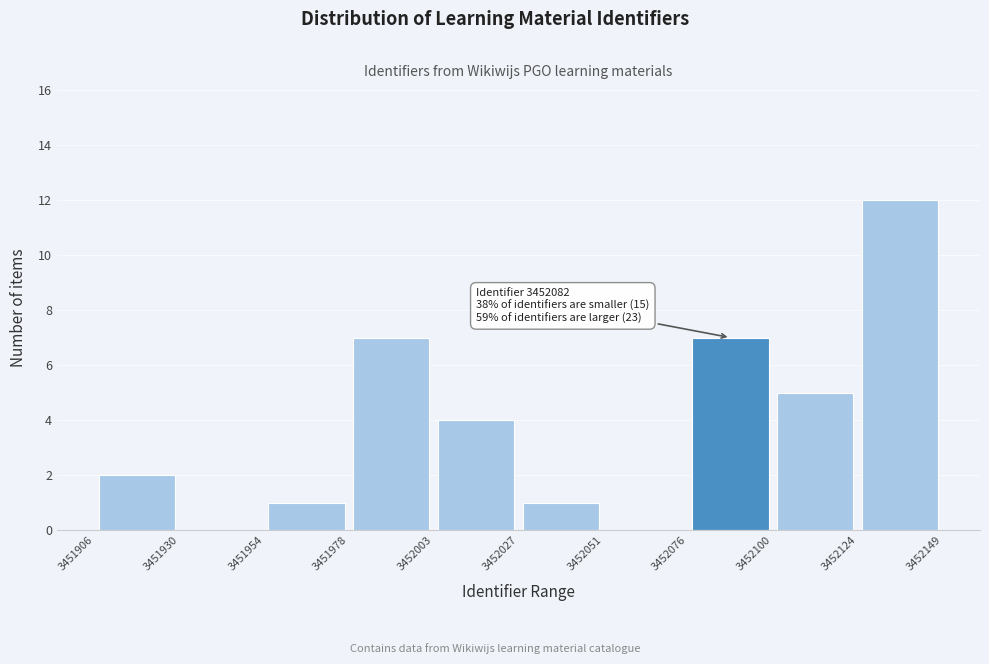

Over which range of the x-axis is the bar tallest?

3452124 to 3452149